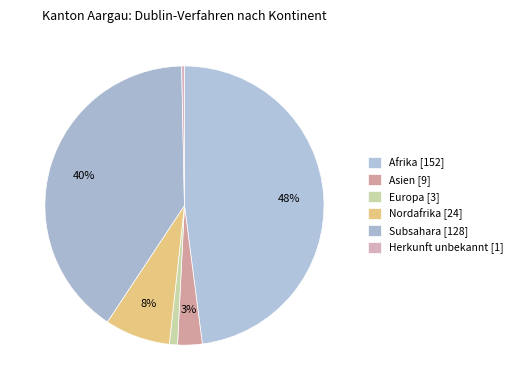

To the nearest percent, what is the difference between the largest and smallest slice percentages?

48%